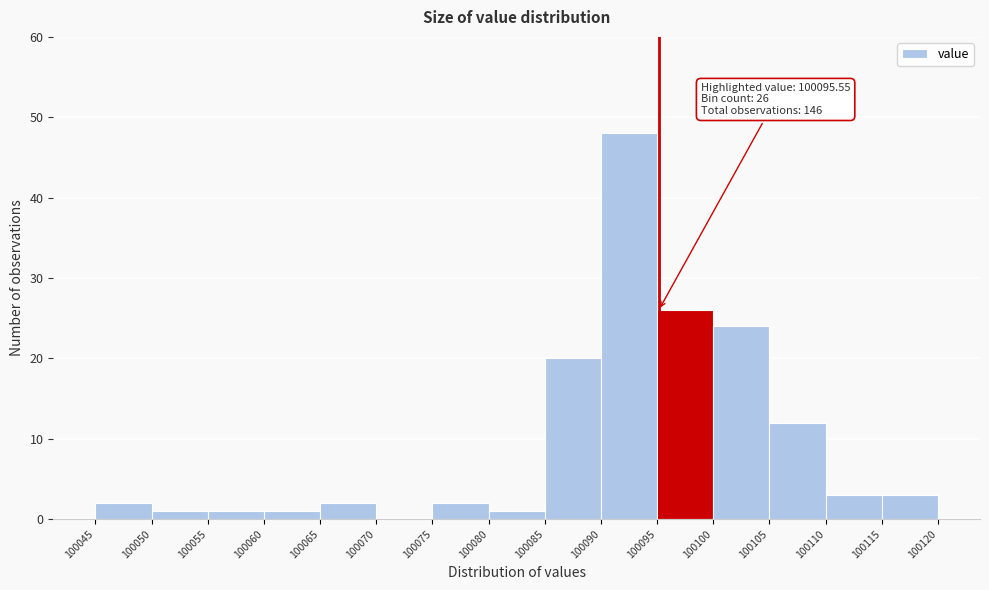

Which range on the x-axis has the tallest bar?

100090 to 100095